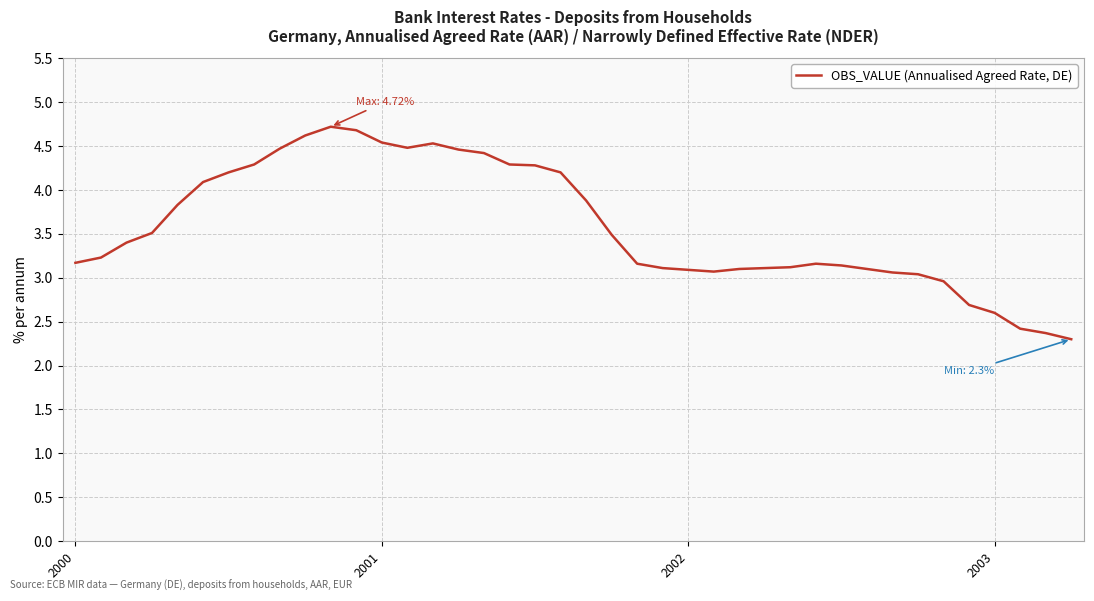

What is the difference between the maximum and minimum values?

2.4